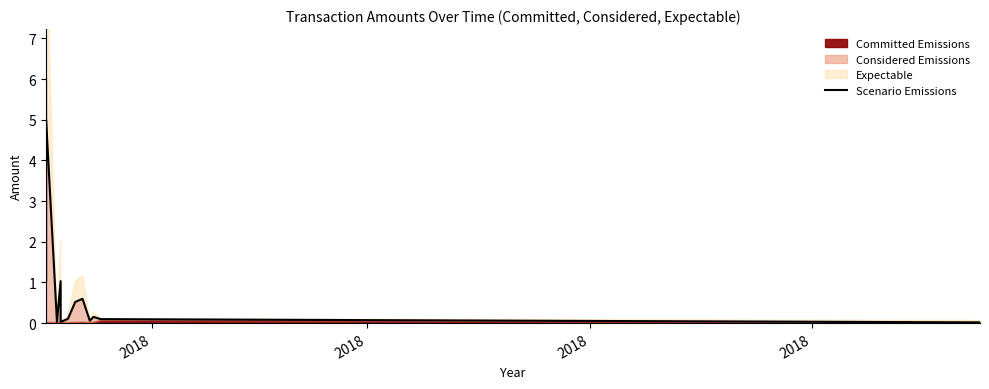

At which category does the data reach its first local valley?

2018